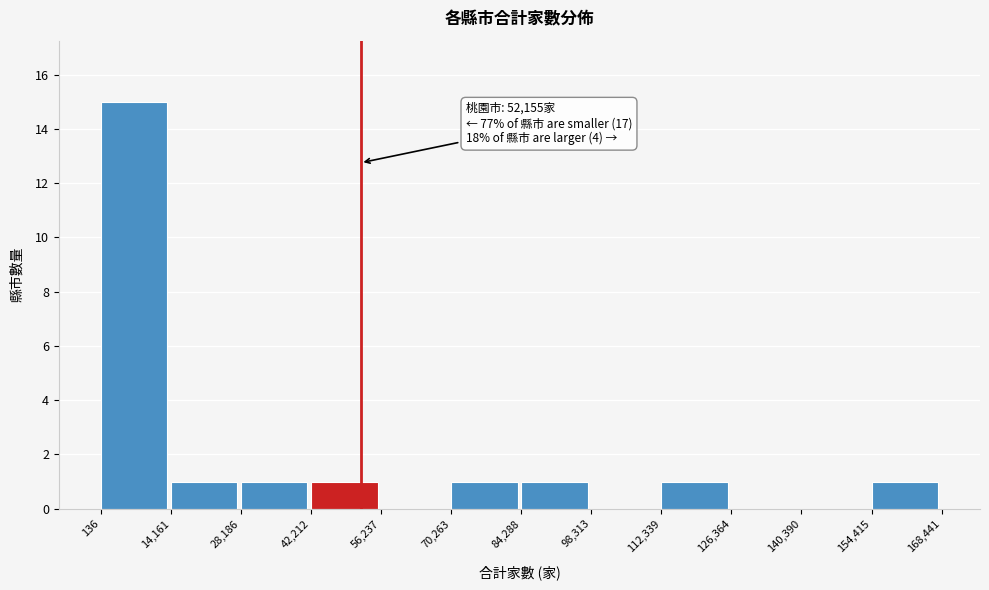

Which range on the x-axis has the tallest bar?

136 to 14,161